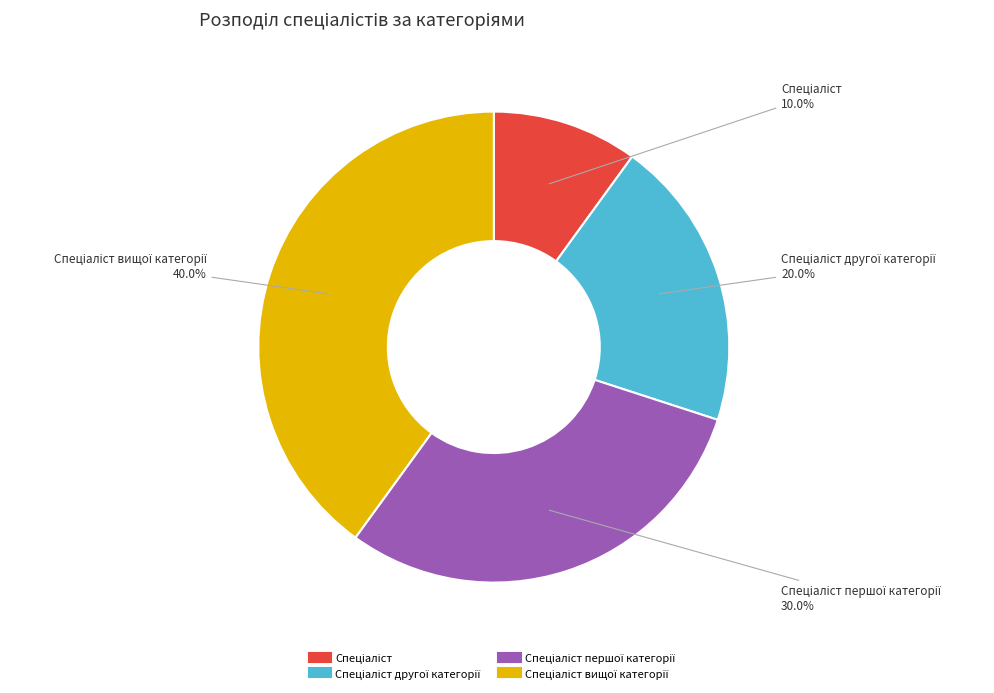

Is there a majority slice in this chart?

No